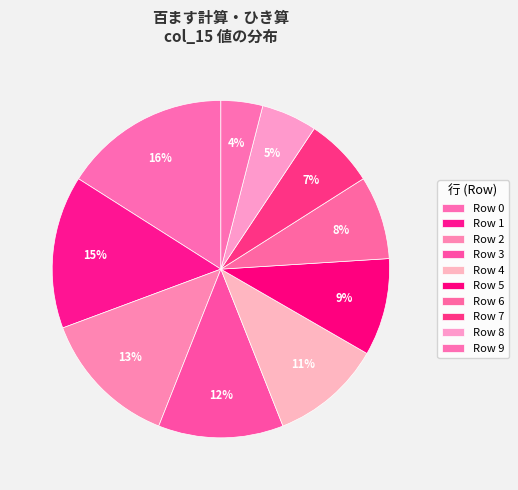

Which slice is the smallest?

9